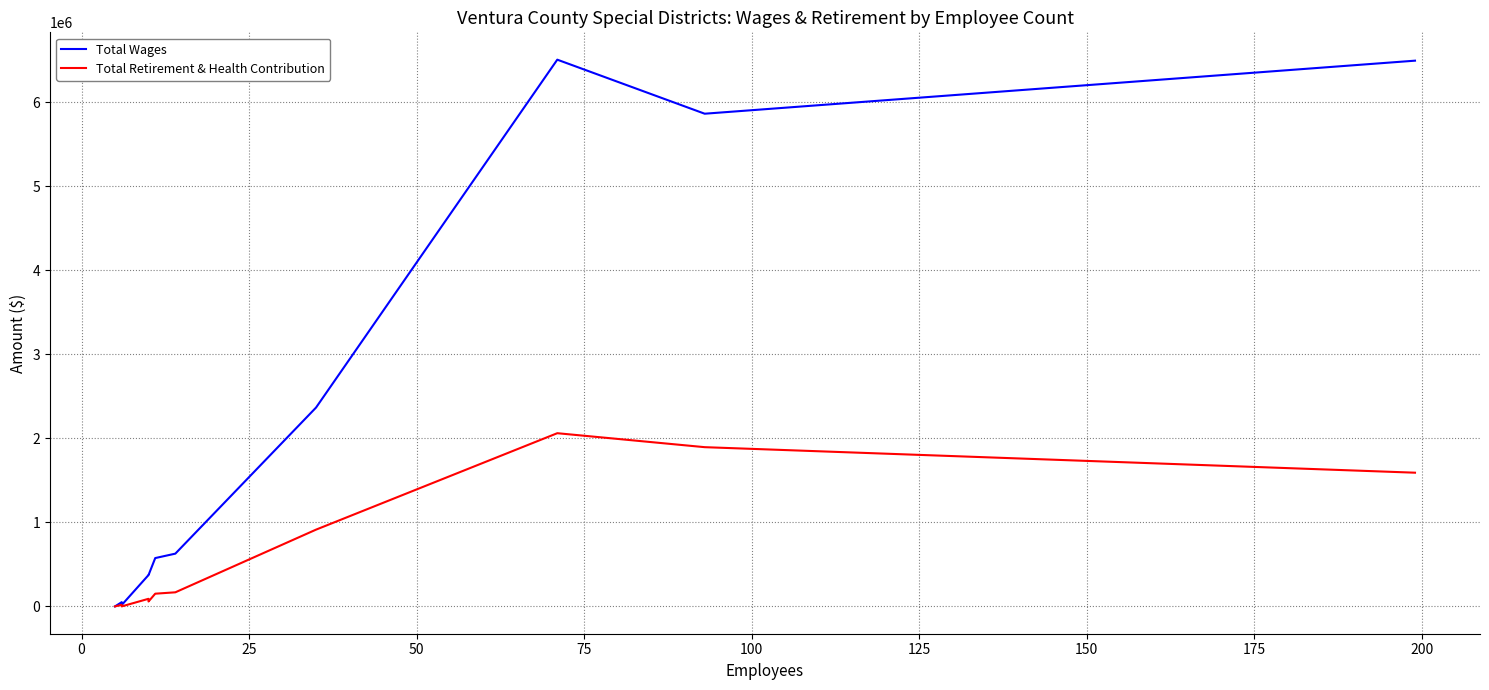

Which series has the widest spread of values?

Total Wages